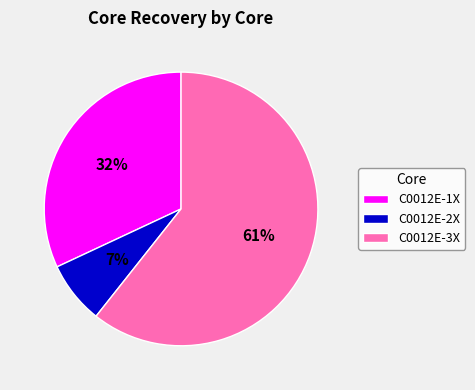

True or false: C0012E-1X accounts for 38% of the total.

False